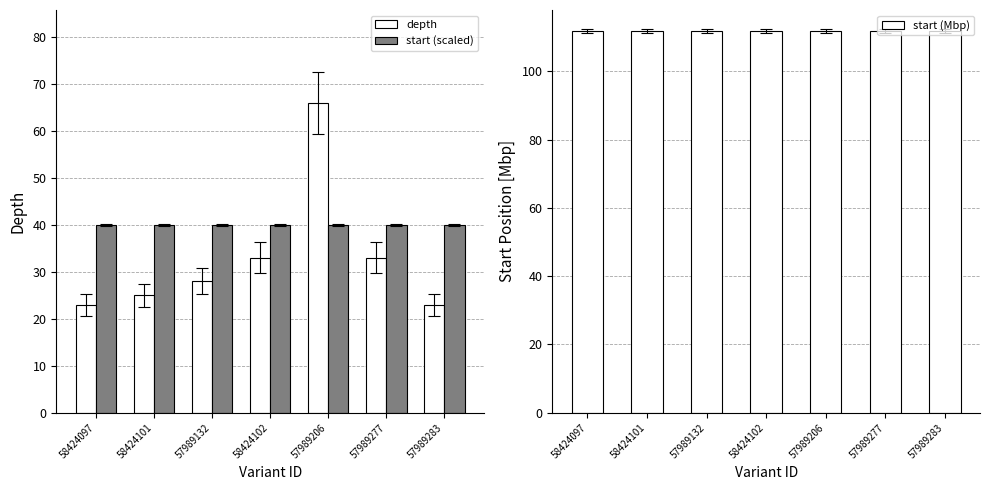

Reading left to right, what are all the values shown in this chart?

depth: 23.0	25.0	28.0	33.0	66.0	33.0	23.0
start (scaled): 40.0	40.0	40.0	40.0	40.0	40.0	40.0
start (Mbp): 111.8	111.8	111.8	111.8	111.8	111.9	111.9